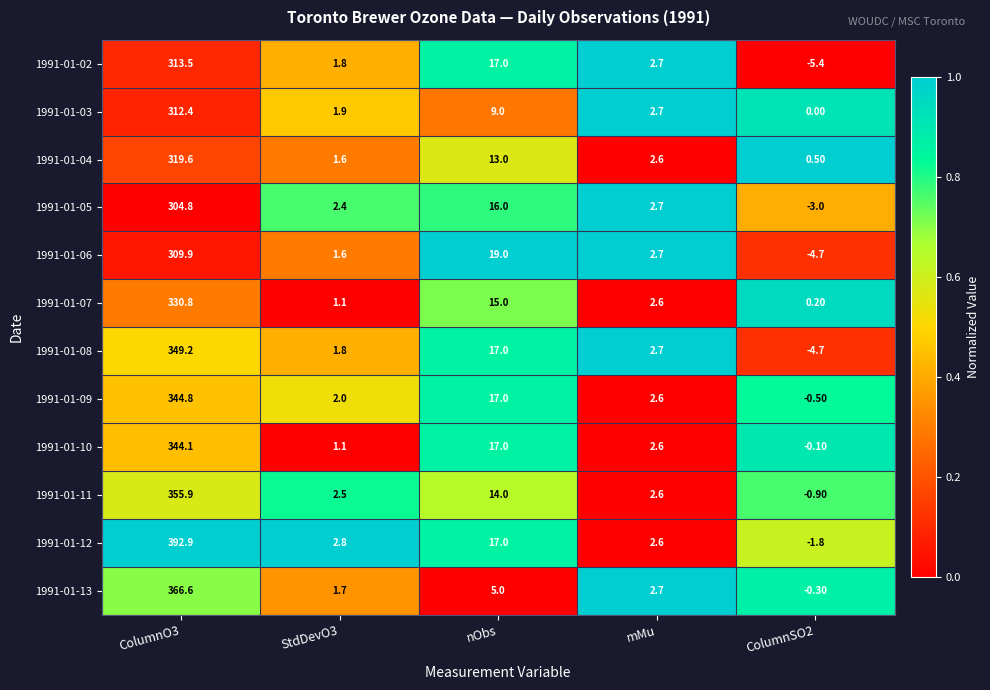

At which category does the chart reach its minimum across all series?

ColumnSO2